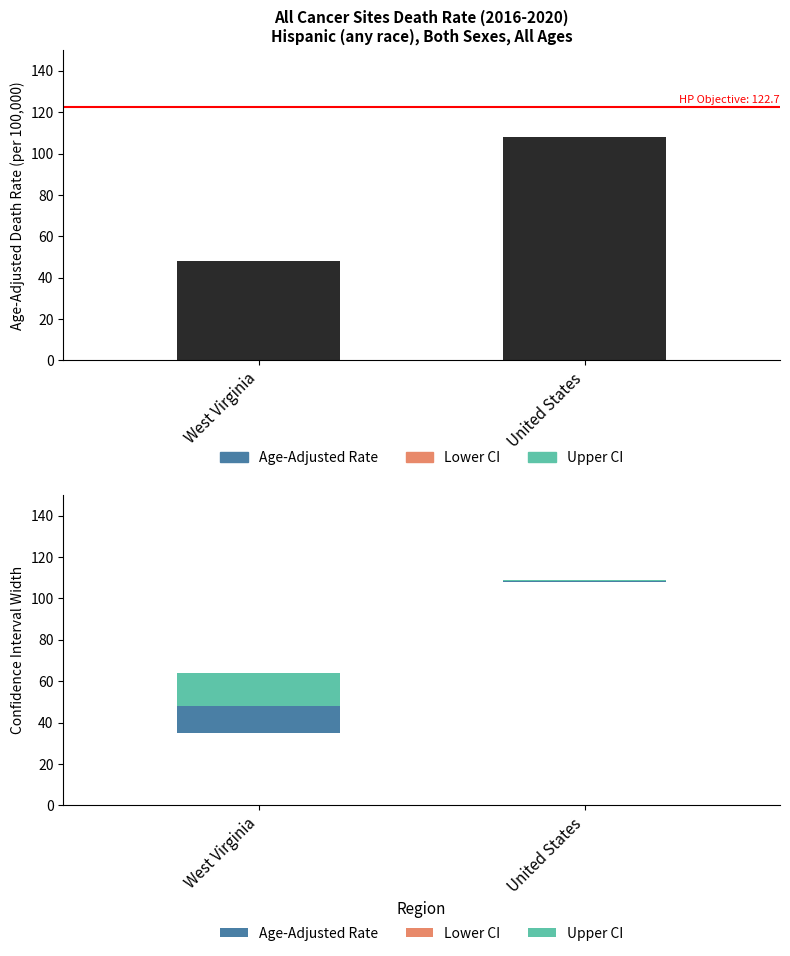

What is the sum of the Age-Adjusted Death Rate values at United States and West Virginia?

156.4